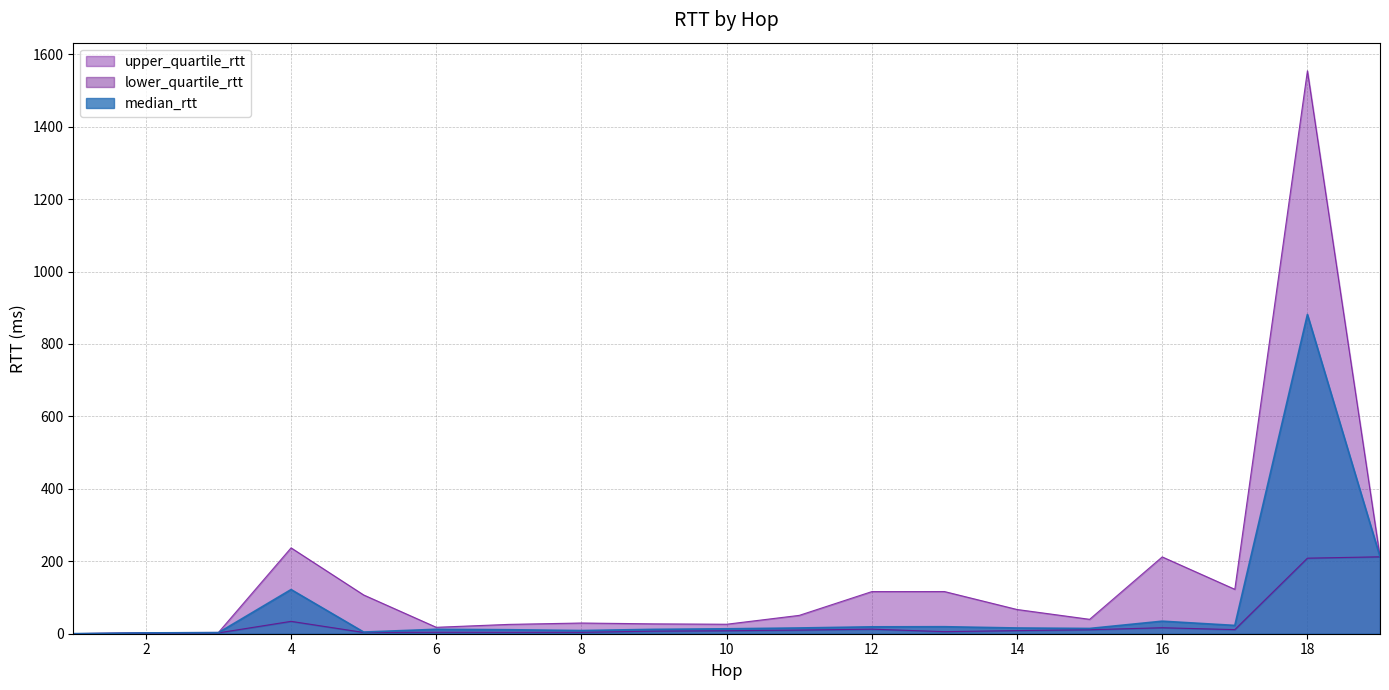

List the series in order of their overall mean, highest first.

upper_quartile_rtt, median_rtt, lower_quartile_rtt